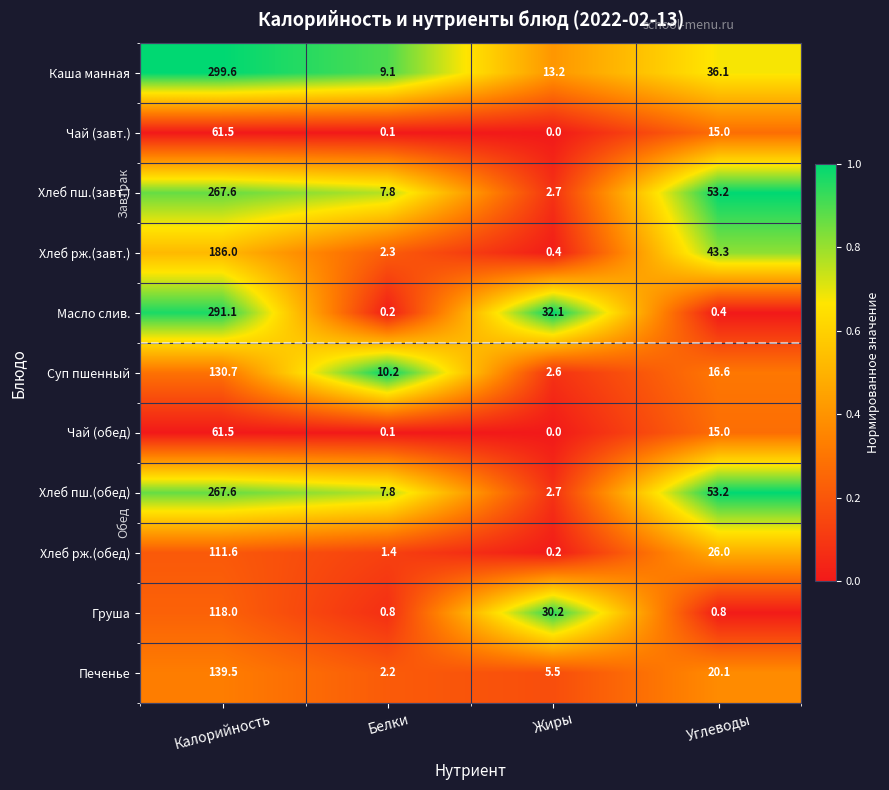

The Хлеб пш.(завт.) series shows 267.6 at Калорийность. True or false?

True